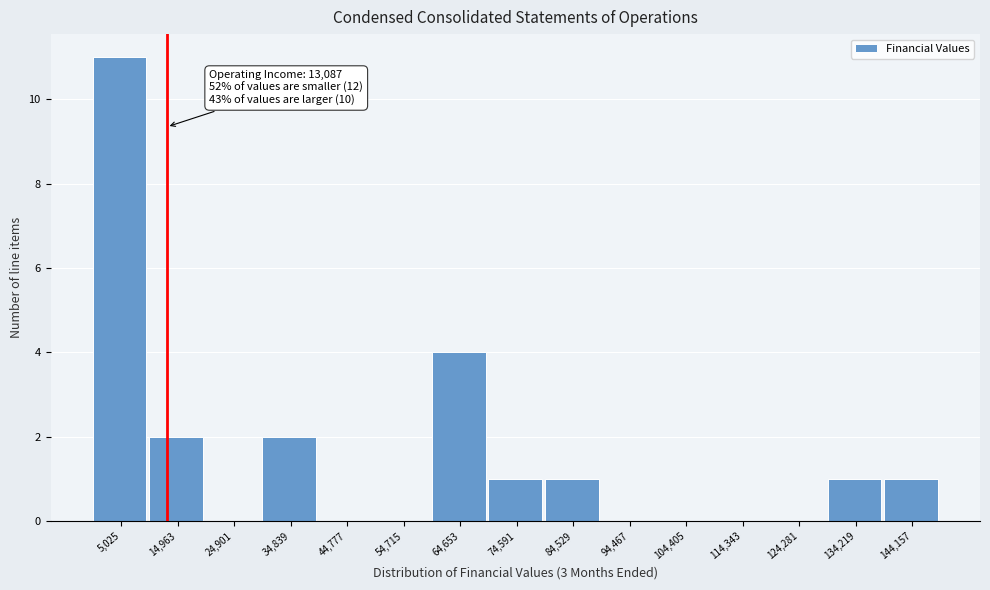

Which range on the x-axis has the tallest bar?

0 to 10000